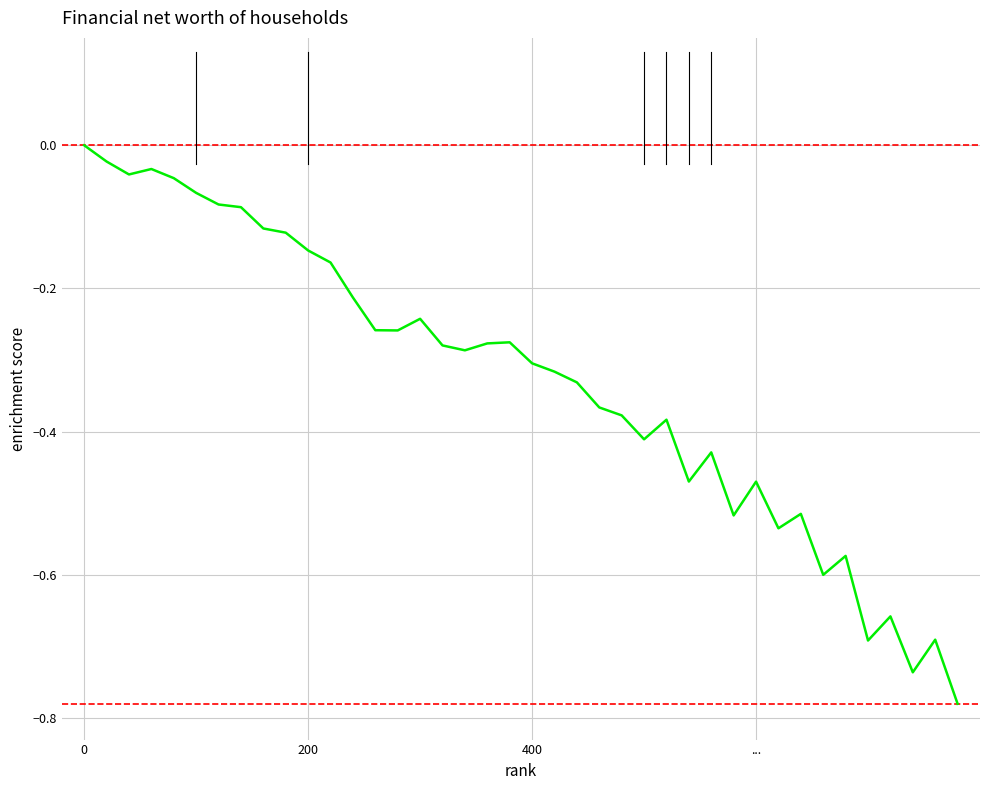

What is the difference between the maximum and minimum values?

0.8